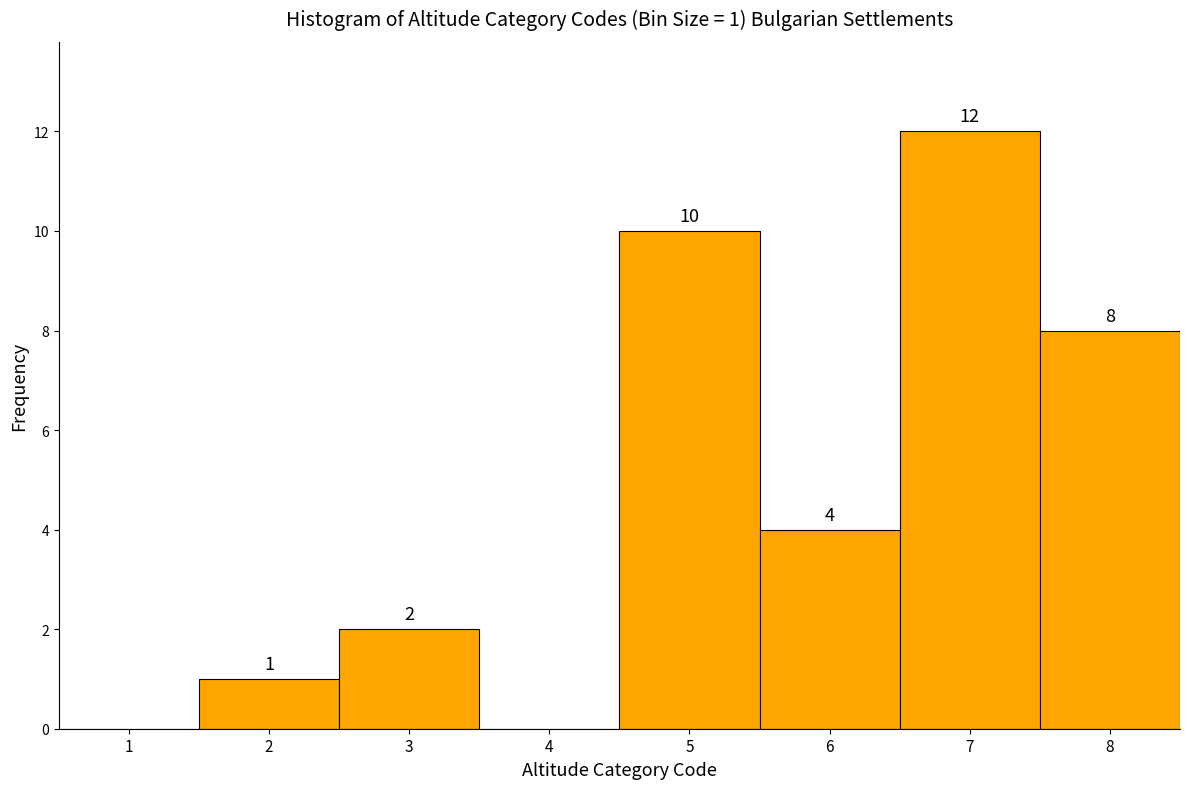

Reading left to right, transcribe all the data shown in this chart.

1=0	2=1	3=2	4=0	5=10	6=4	7=12	8=8